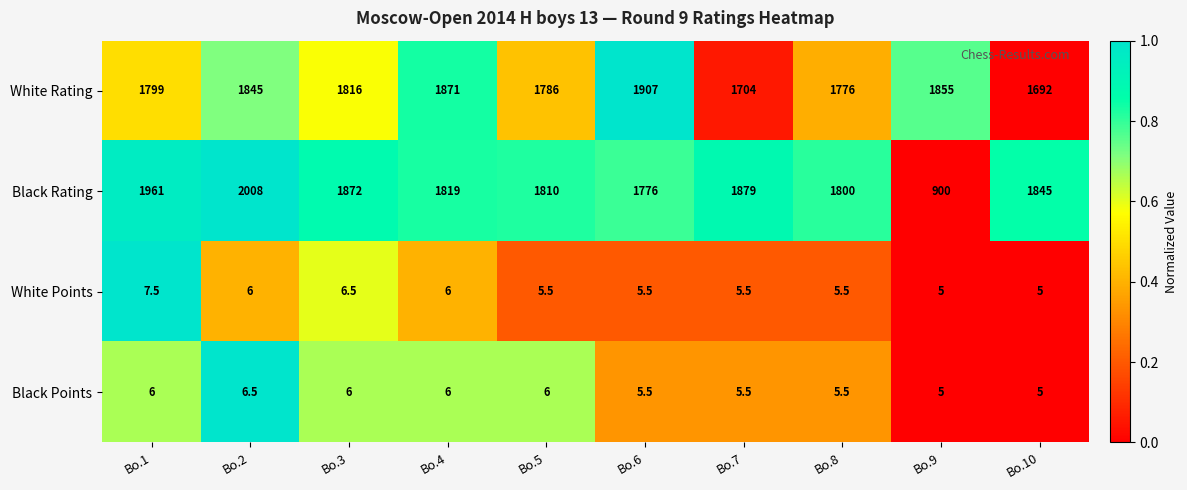

How many series are shown in this chart?

4